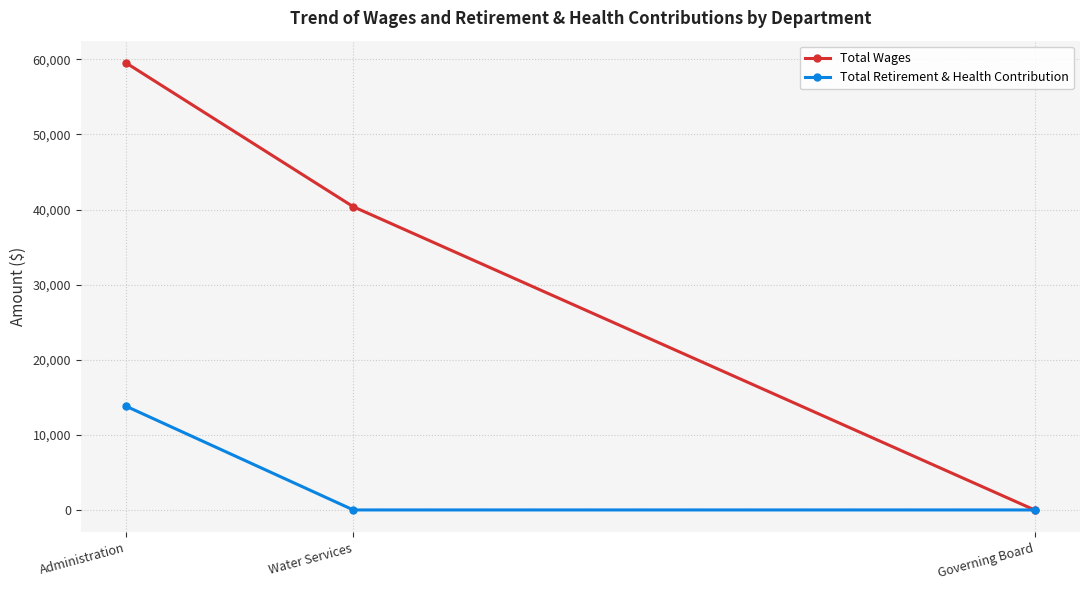

Rank the categories by Total Wages value from lowest to highest.

Governing Board, Water Services, Administration